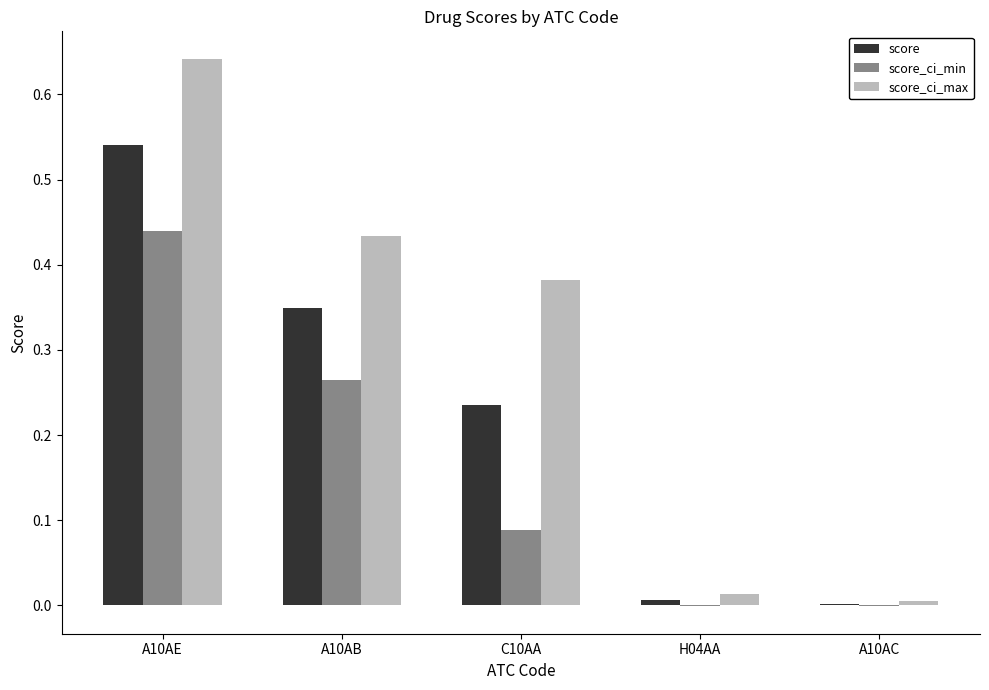

Is the value of score at A10AE greater than the value of score_ci_min at A10AC?

Yes